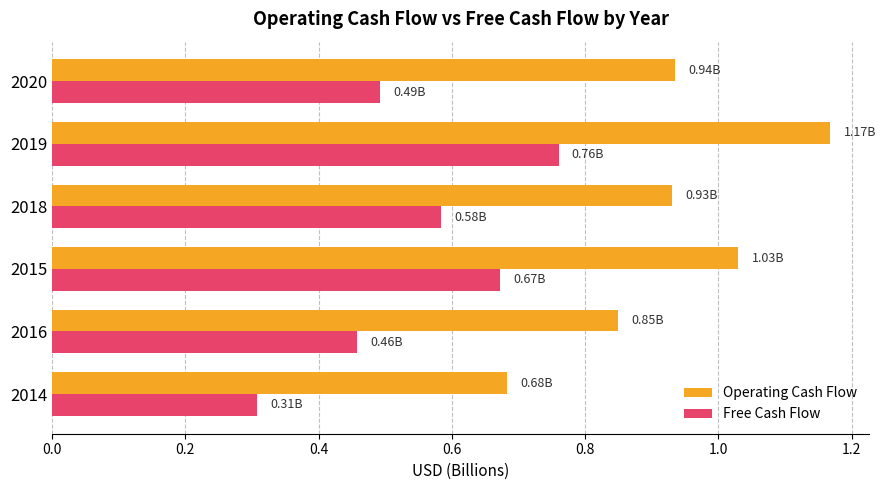

At how many categories does at least one series exceed 0?

6